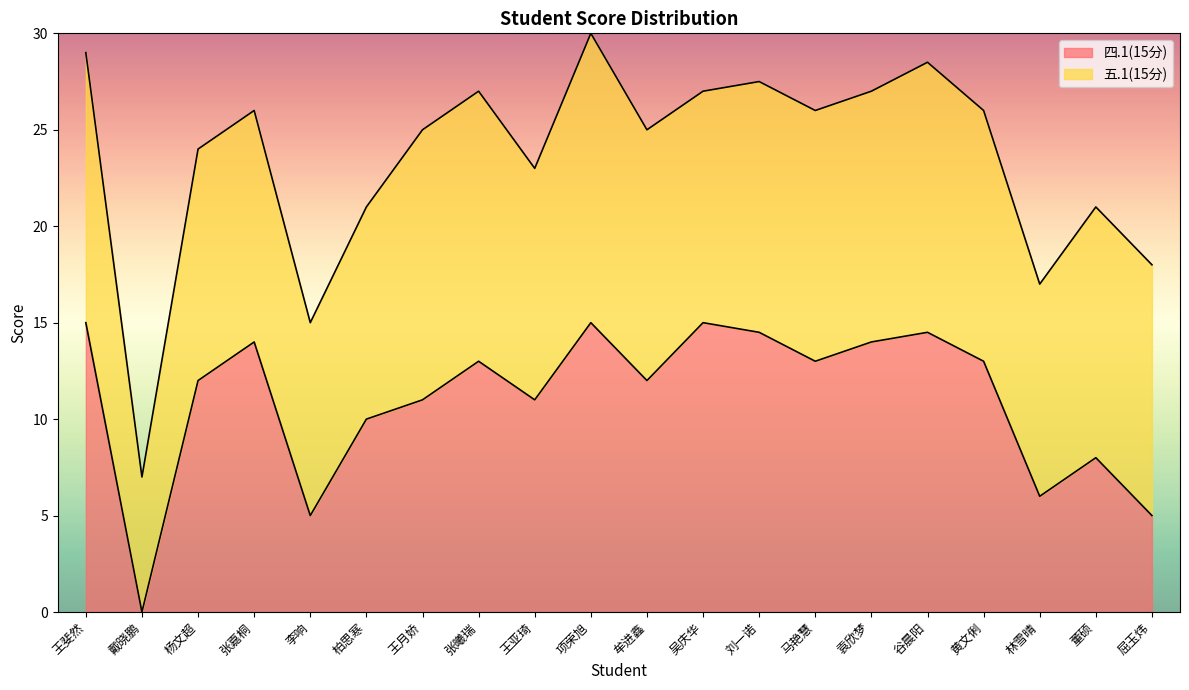

What is the maximum value shown in the chart?

15.0